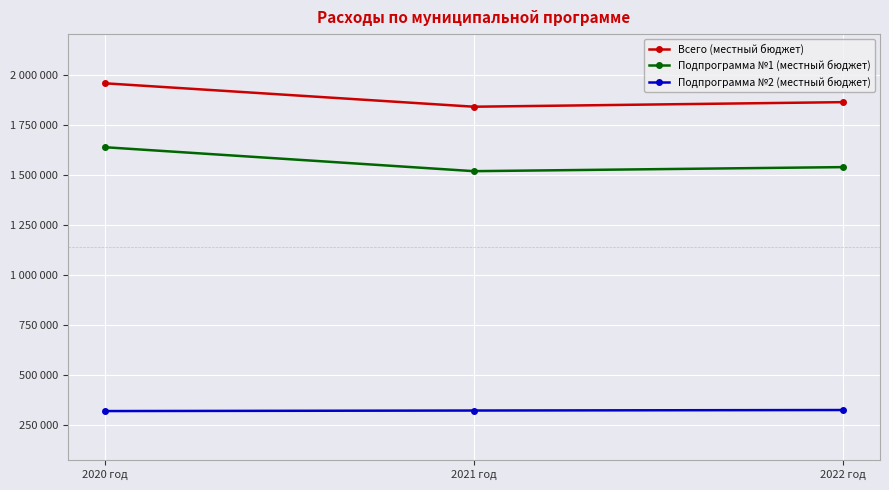

Does the chart have visible grid lines?

Yes